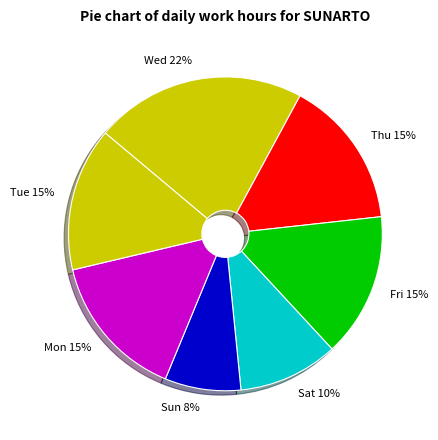

Which category has the biggest portion of the pie?

Wed